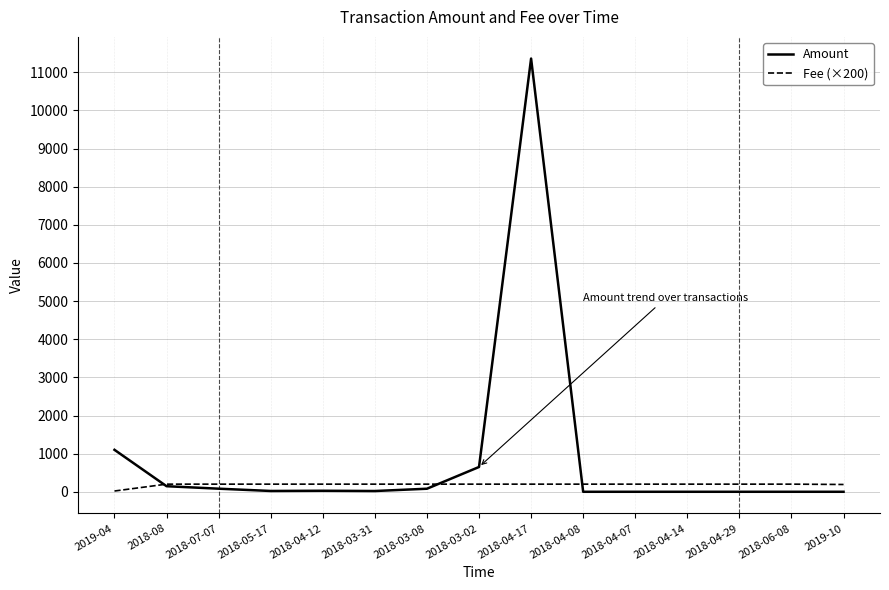

What are all the series names shown in the legend?

Amount, Fee (×200)